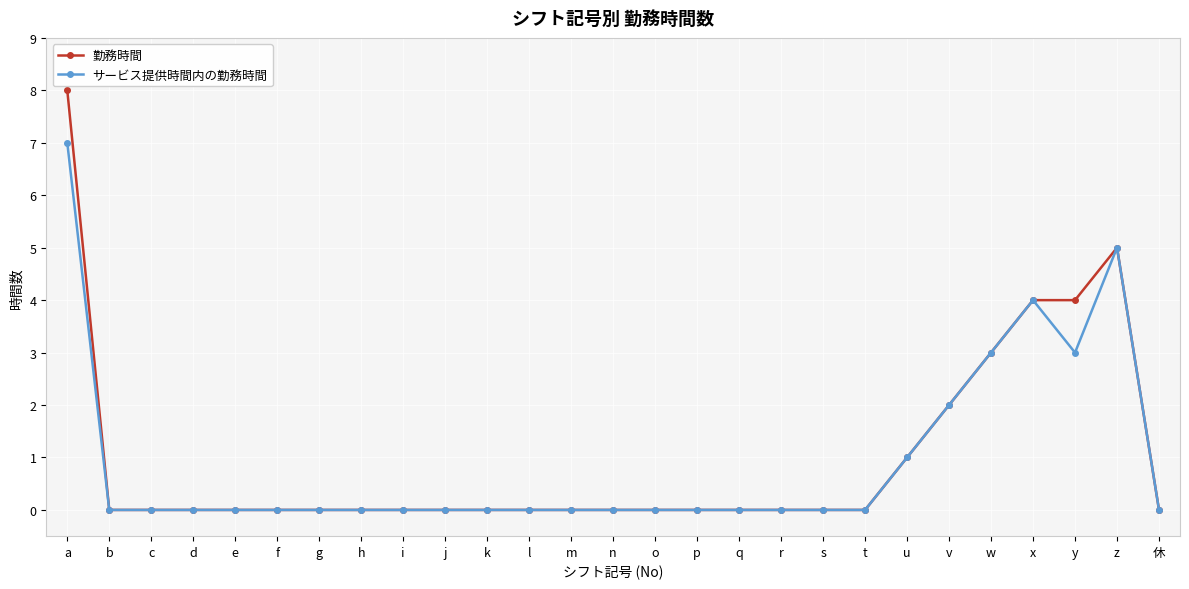

What position from the right is q?

11